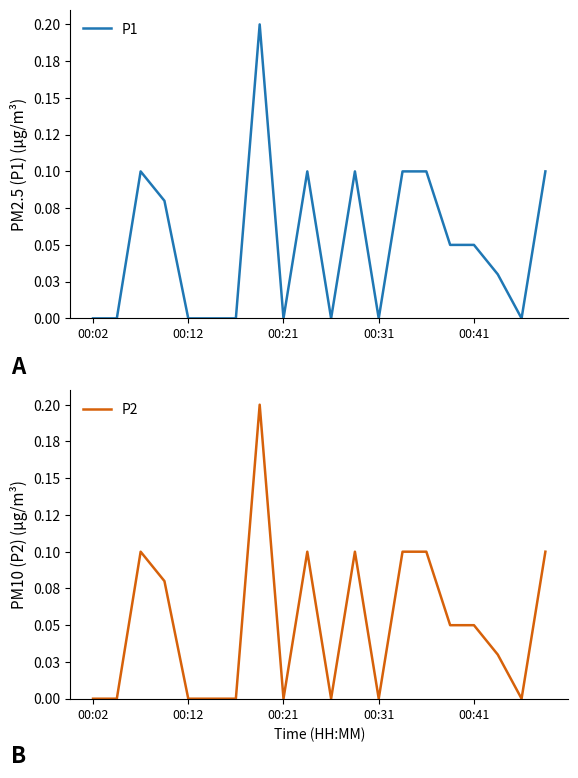

At which label does P2 reach its peak?

7